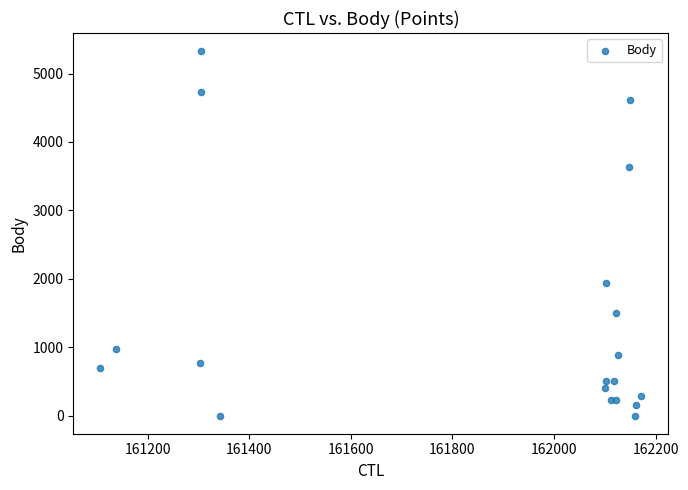

What Y value in the scatter plot is closest to 2663?

1935